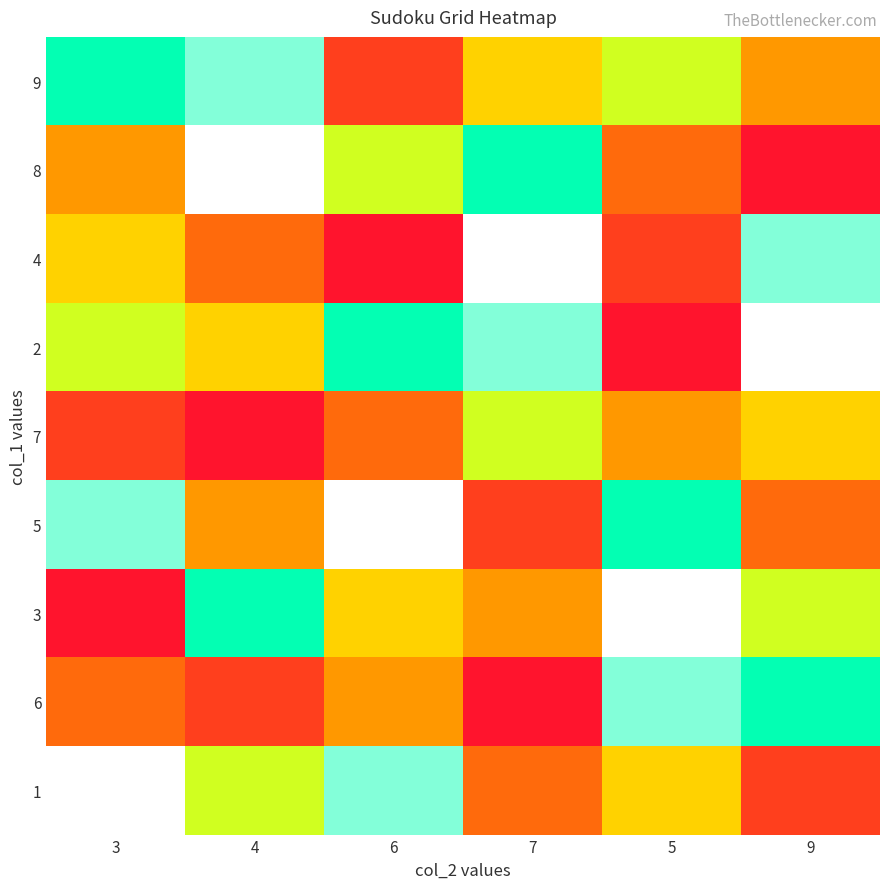

How many distinct data groups are displayed?

9